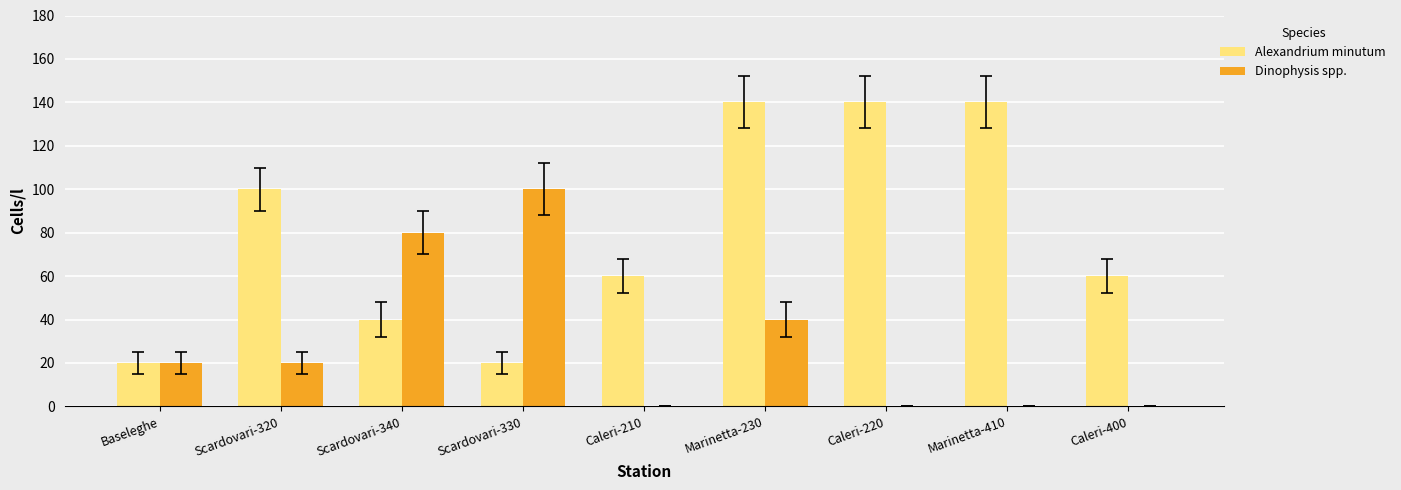

Reading left to right, what are all the values shown in this chart?

Alexandrium minutum: 20	100	40	20	60	140	140	140	60
Dinophysis spp.: 20	20	80	100	0	40	0	0	0